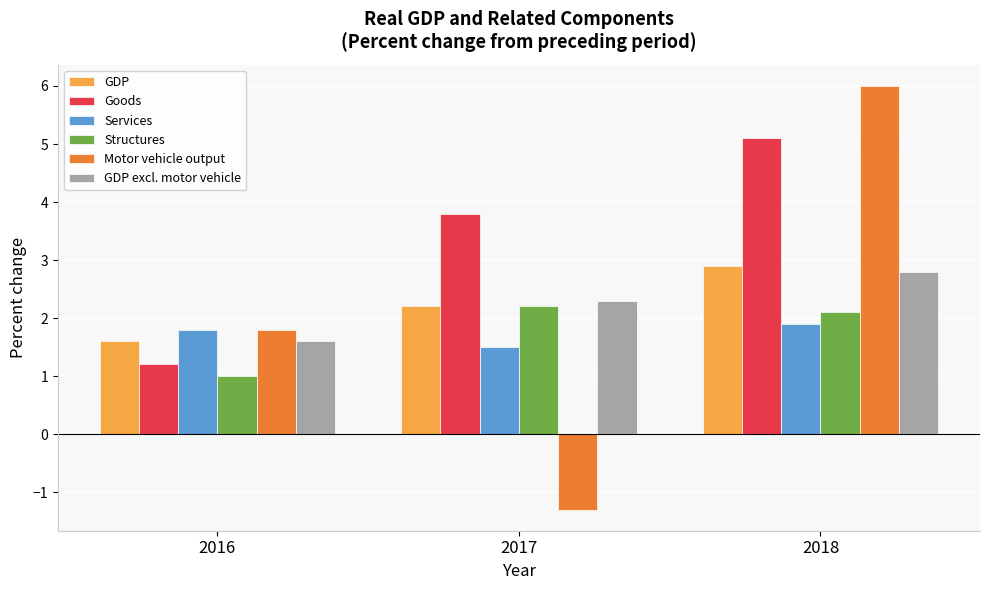

What is the average value of the Goods series?

3.4